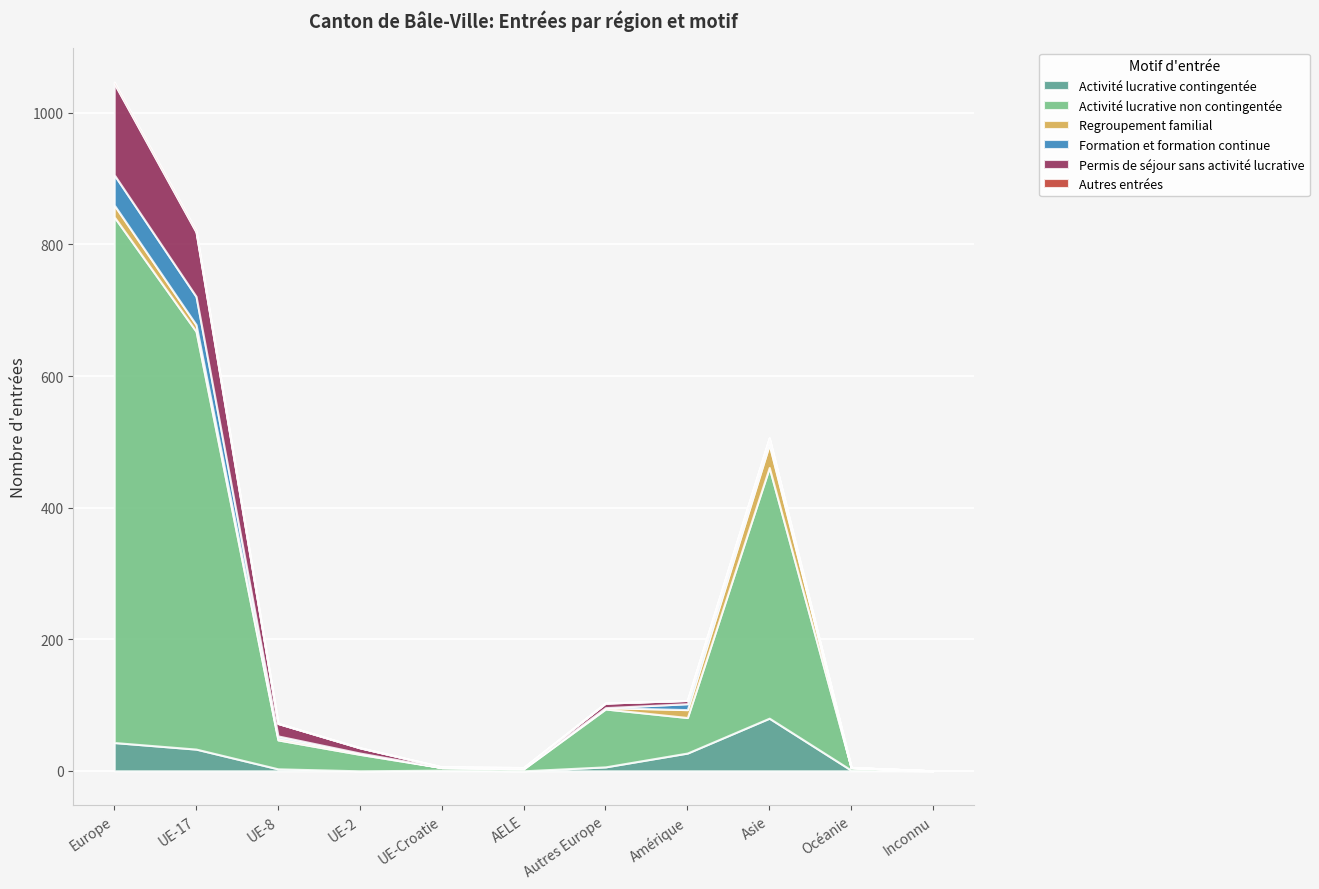

What are all the series names shown in the legend?

Activité lucrative contingentée, Activité lucrative non contingentée, Regroupement familial, Formation et formation continue, Permis de séjour sans activité lucrative, Autres entrées